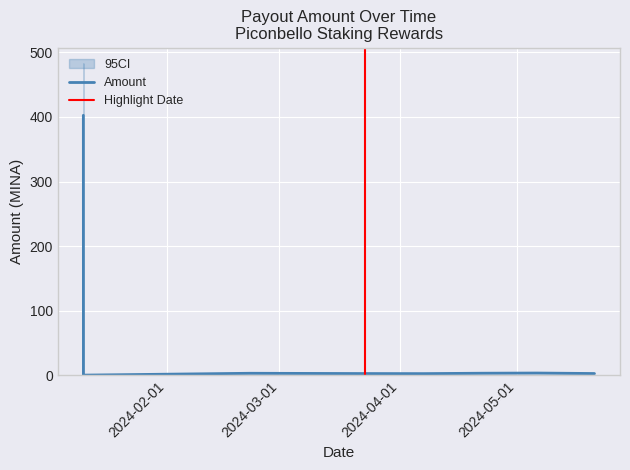

List the labels in order of value, smallest first.

2024-01-10 14:51:00, 2024-04-06 21:27:00, 2024-03-23 01:06:00, 2024-05-20 22:57:00, 2024-03-08 11:15:00, 2024-02-22 09:39:00, 2024-04-22 01:00:00, 2024-05-06 04:03:00, 2024-01-10 14:24:00